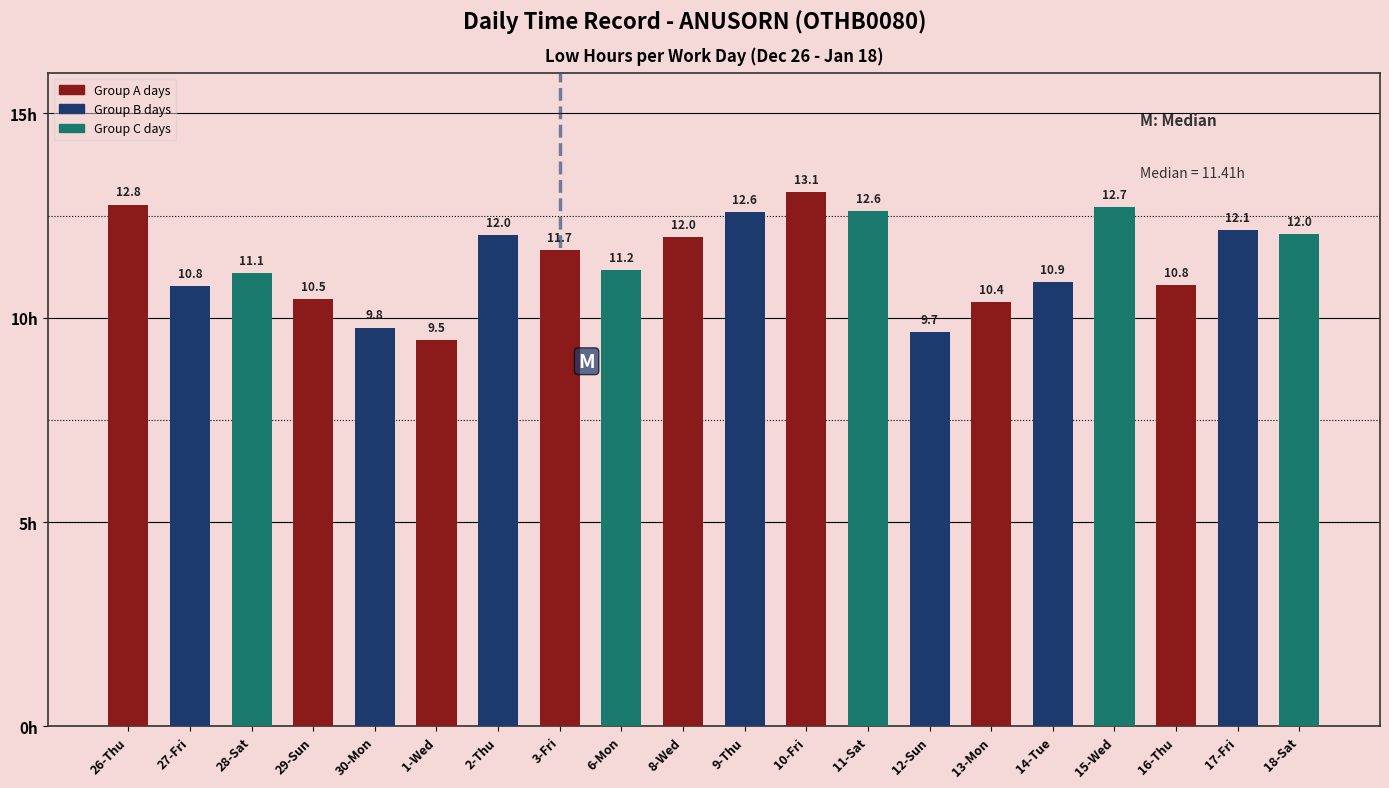

Reading left to right, transcribe all the data shown in this chart.

26-Thu=12.8	27-Fri=10.8	28-Sat=11.1	29-Sun=10.5	30-Mon=9.8	1-Wed=9.5	2-Thu=12.0	3-Fri=11.7	6-Mon=11.2	8-Wed=12.0	9-Thu=12.6	10-Fri=13.1	11-Sat=12.6	12-Sun=9.7	13-Mon=10.4	14-Tue=10.9	15-Wed=12.7	16-Thu=10.8	17-Fri=12.1	18-Sat=12.0